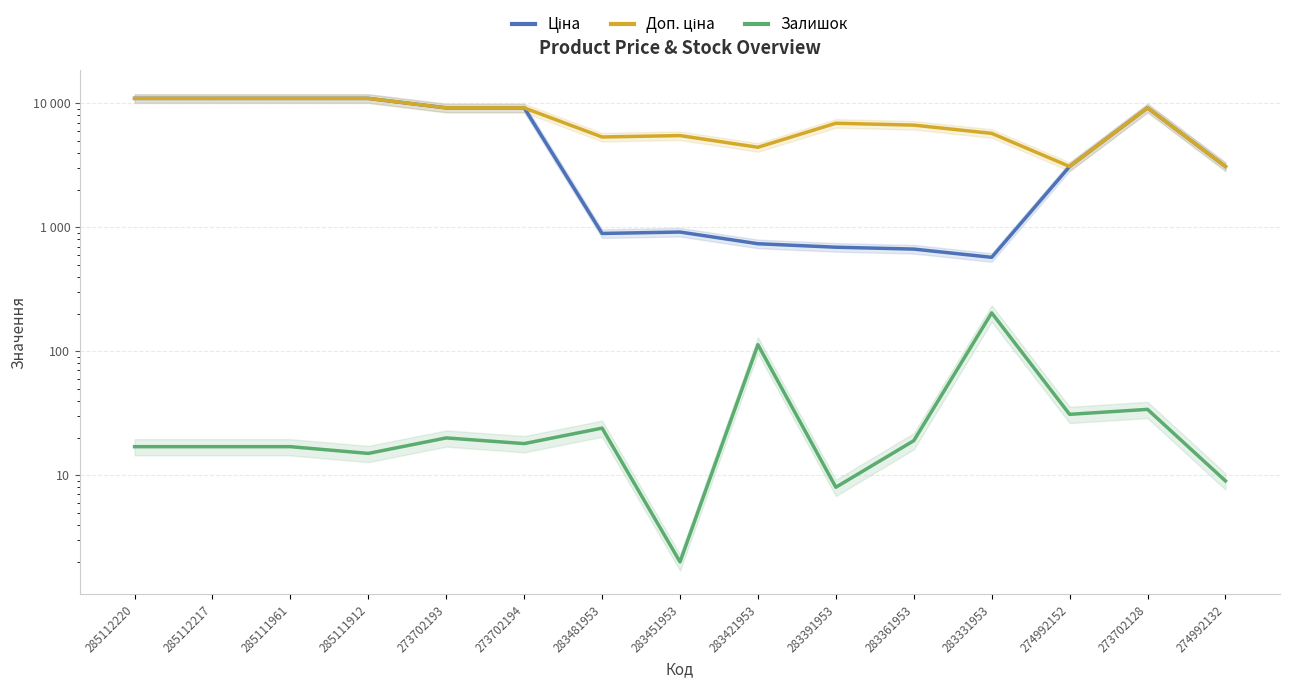

Reading left to right, what are all the values shown in this chart?

Ціна: 10964.4	10964.4	10964.4	10964.4	9196.3	9196.3	892.2	915.8	737.2	691.0	667.4	572.7	3094.7	9196.3	3094.7
Доп. ціна: 10964.4	10964.4	10964.4	10964.4	9196.3	9196.3	5353.1	5495.0	4423.0	6910.3	6673.6	5727.0	3095.0	9196.3	3095.0
Залишок: 17.0	17.0	17.0	15.0	20.0	18.0	24.0	2.0	113.0	8.0	19.0	204.0	31.0	34.0	9.0